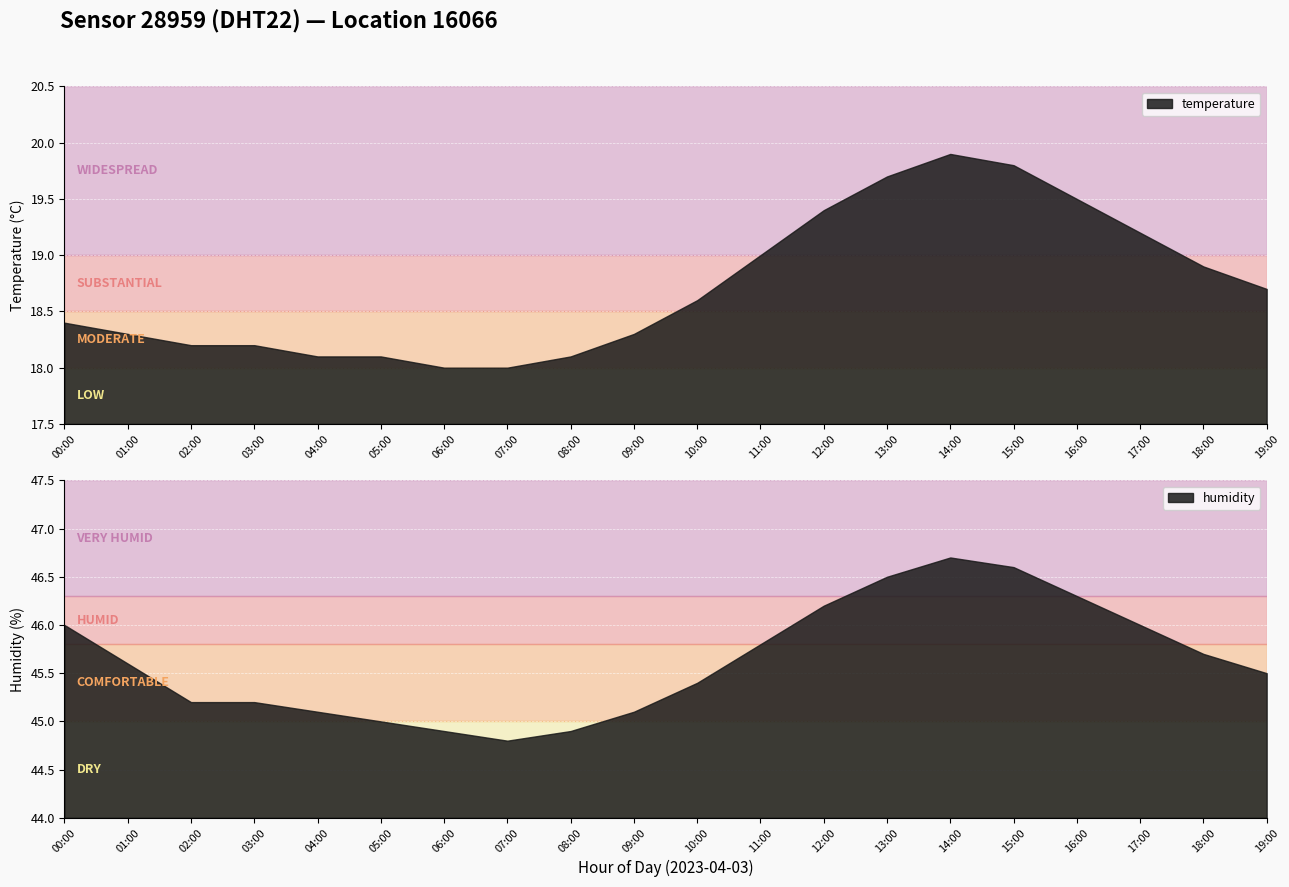

At how many categories does at least one series exceed 40?

20